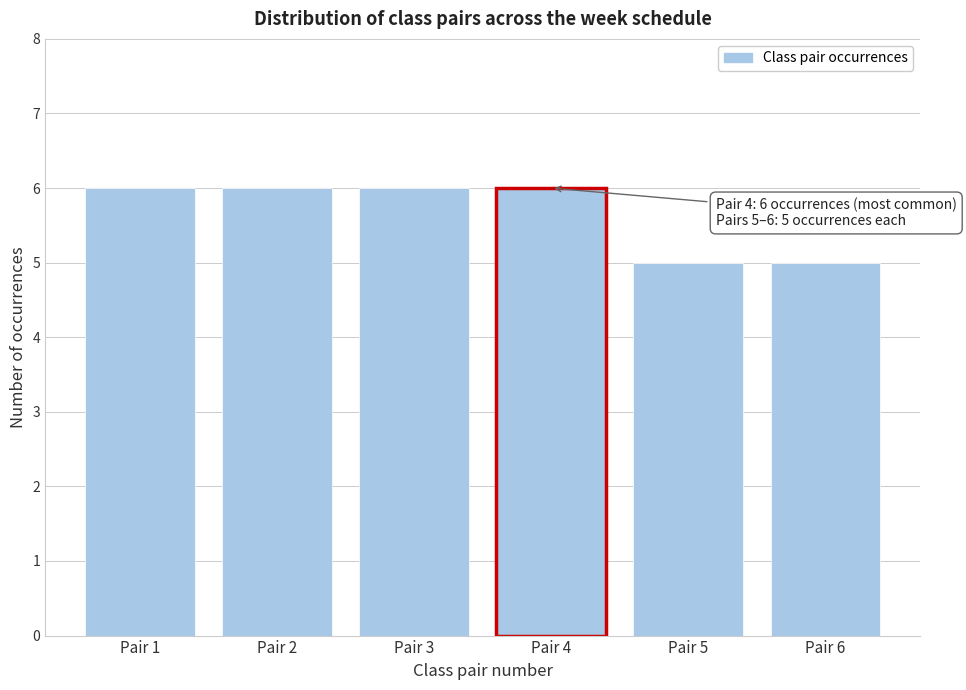

Reading right to left, extract all data points from this chart.

Pair 6=5	Pair 5=5	Pair 4=6	Pair 3=6	Pair 2=6	Pair 1=6